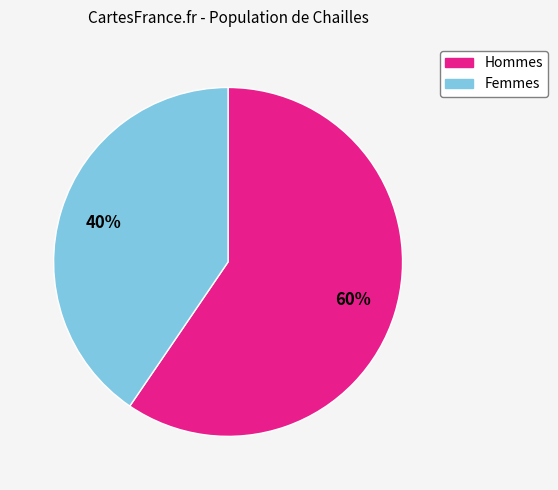

Is there a majority slice in this chart?

Yes